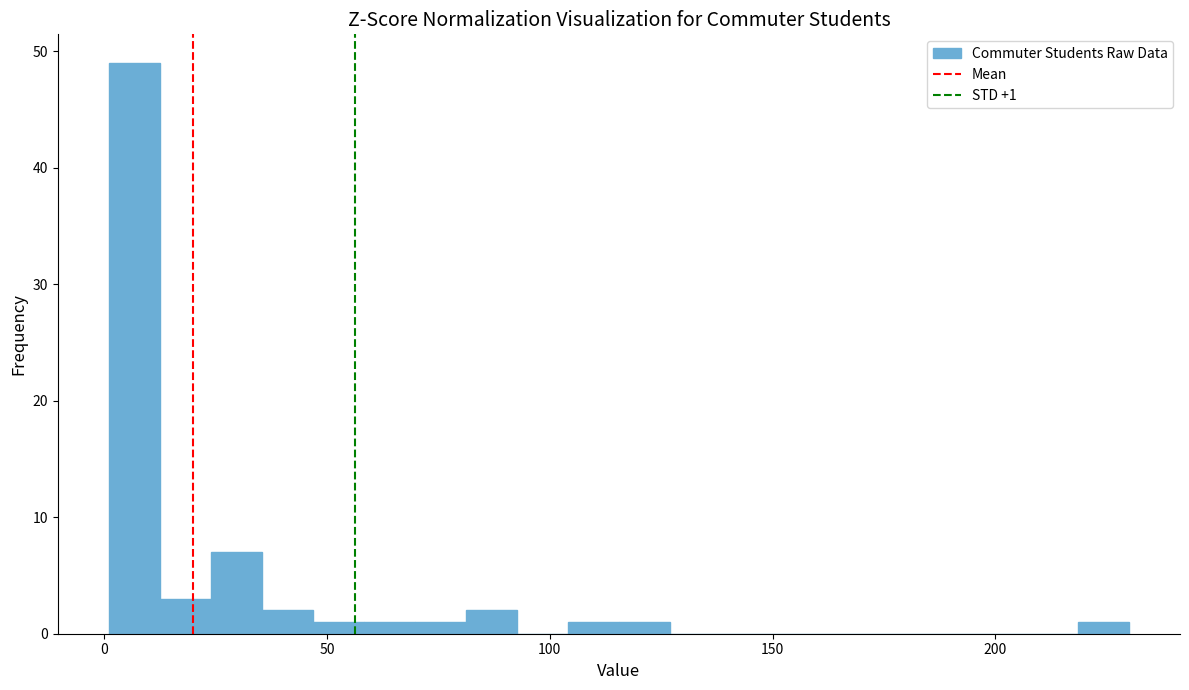

Around what value on the x-axis is the tallest bar? Give the approximate position of its centre, as read against the axis.

5